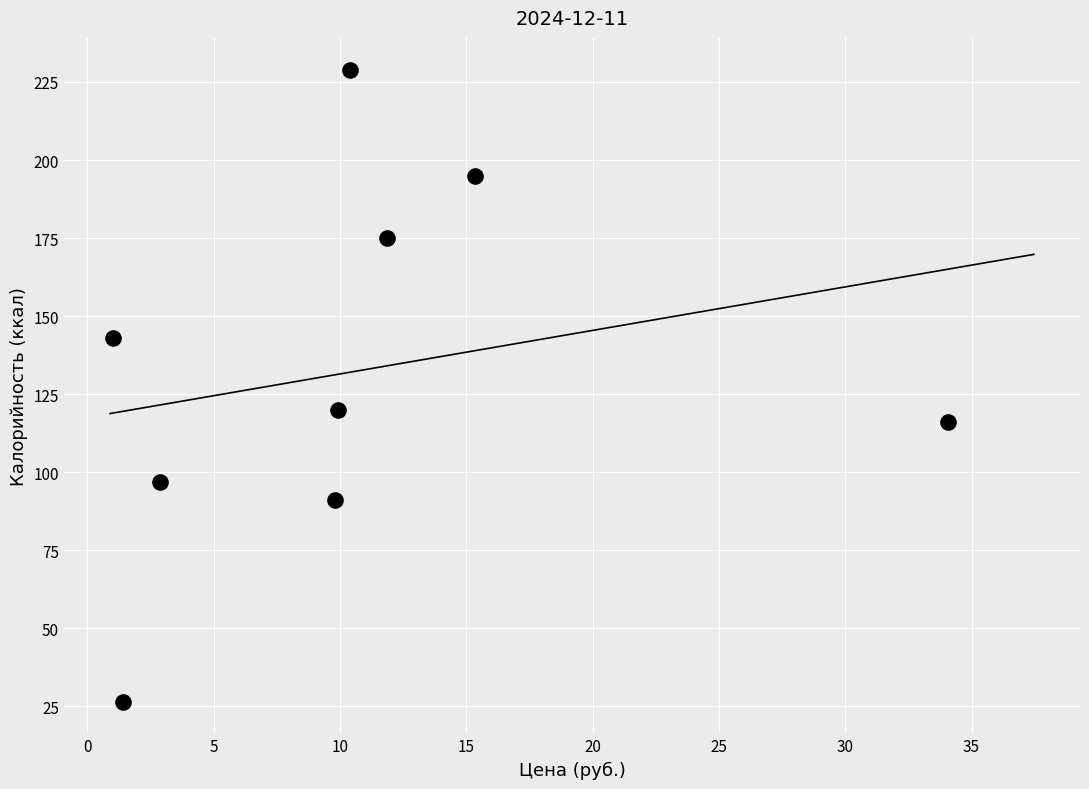

What Y value in the scatter plot is closest to 127?

120.0